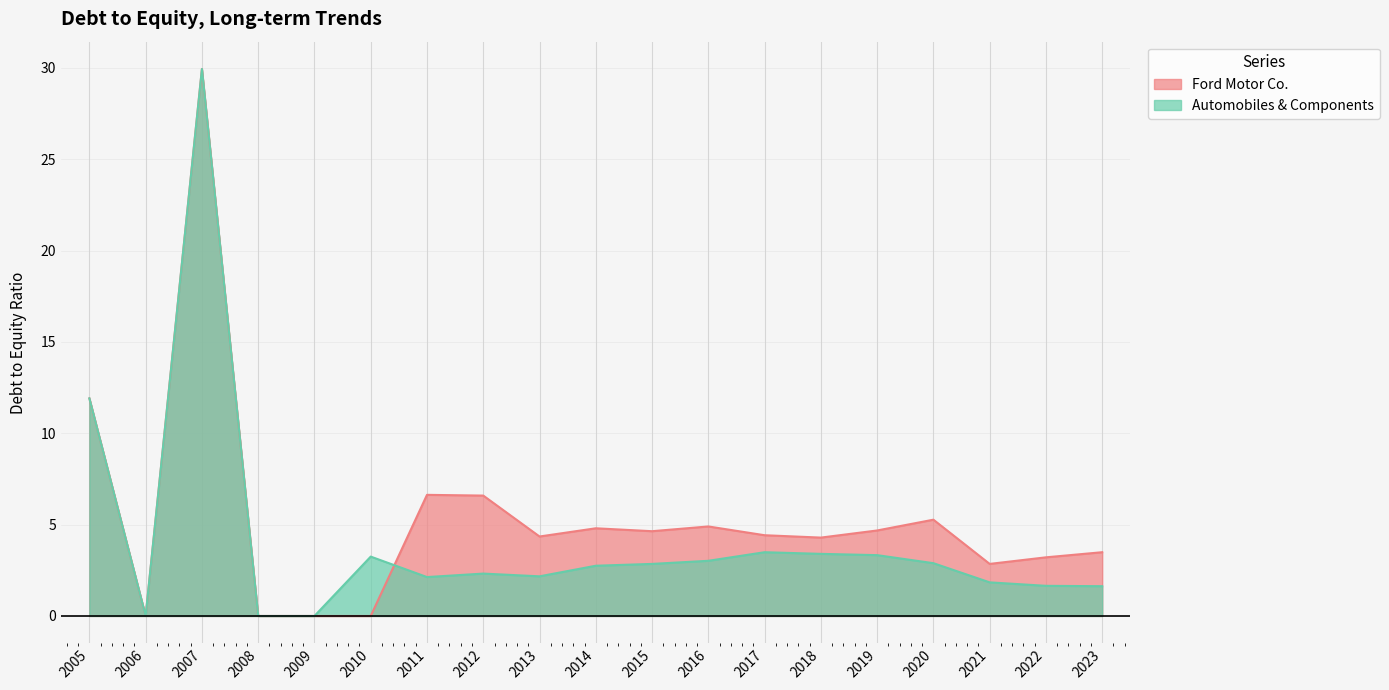

Where do Automobiles & Components and Ford Motor Co. first cross each other?

2010 and 2011